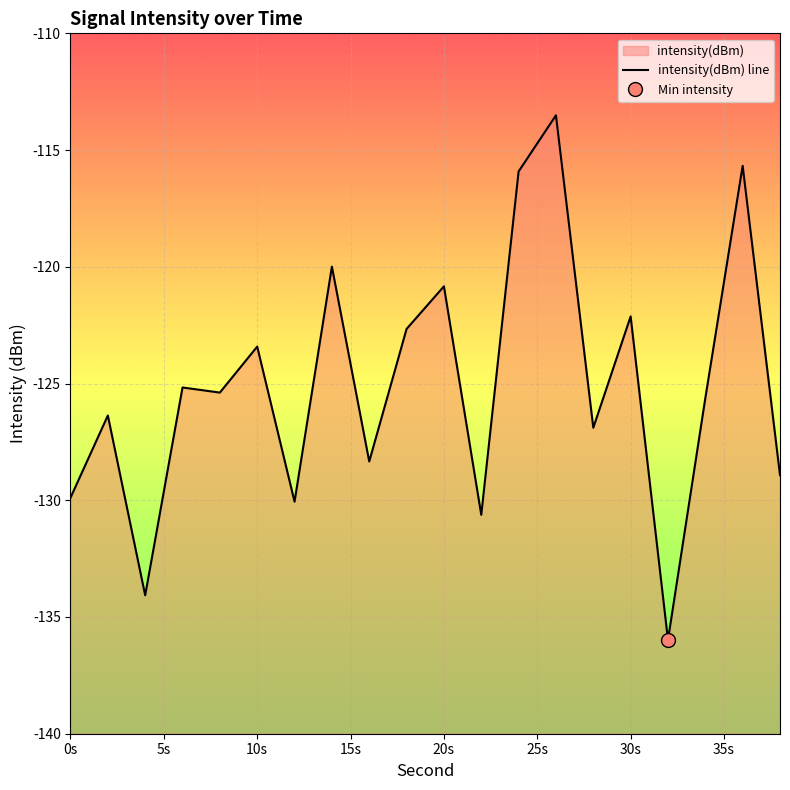

At which category does the data reach its first local peak?

2